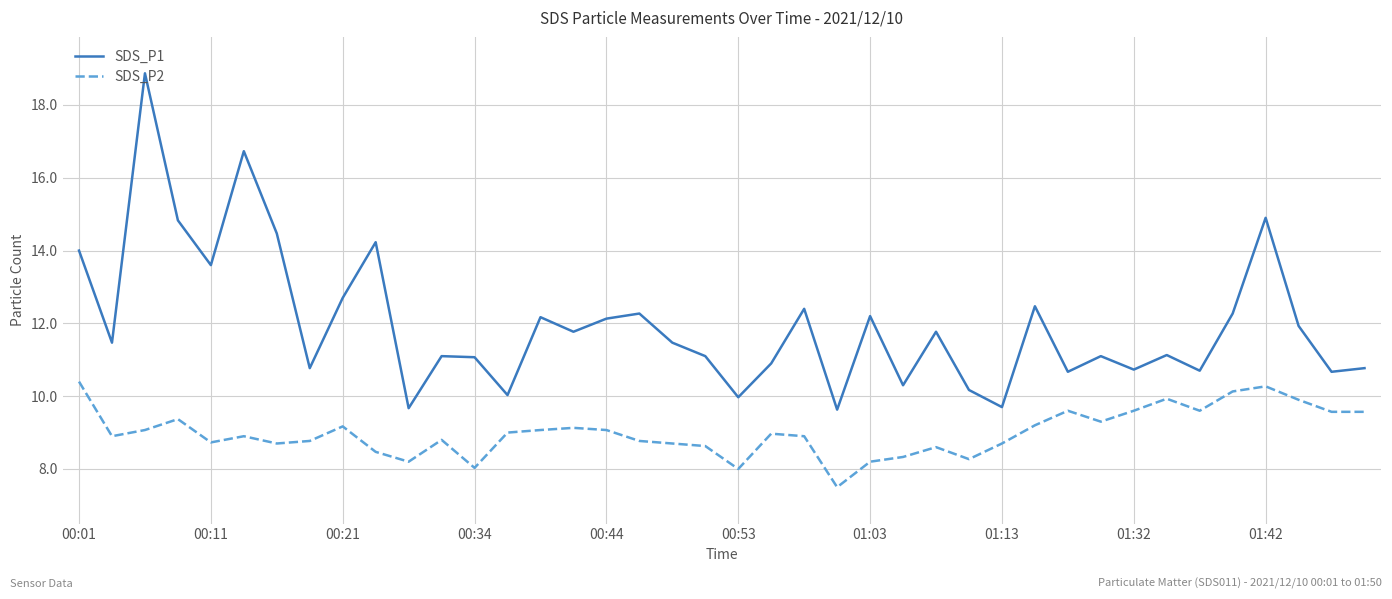

What is the difference between the maximum and minimum values in the SDS_P1 series?

9.2